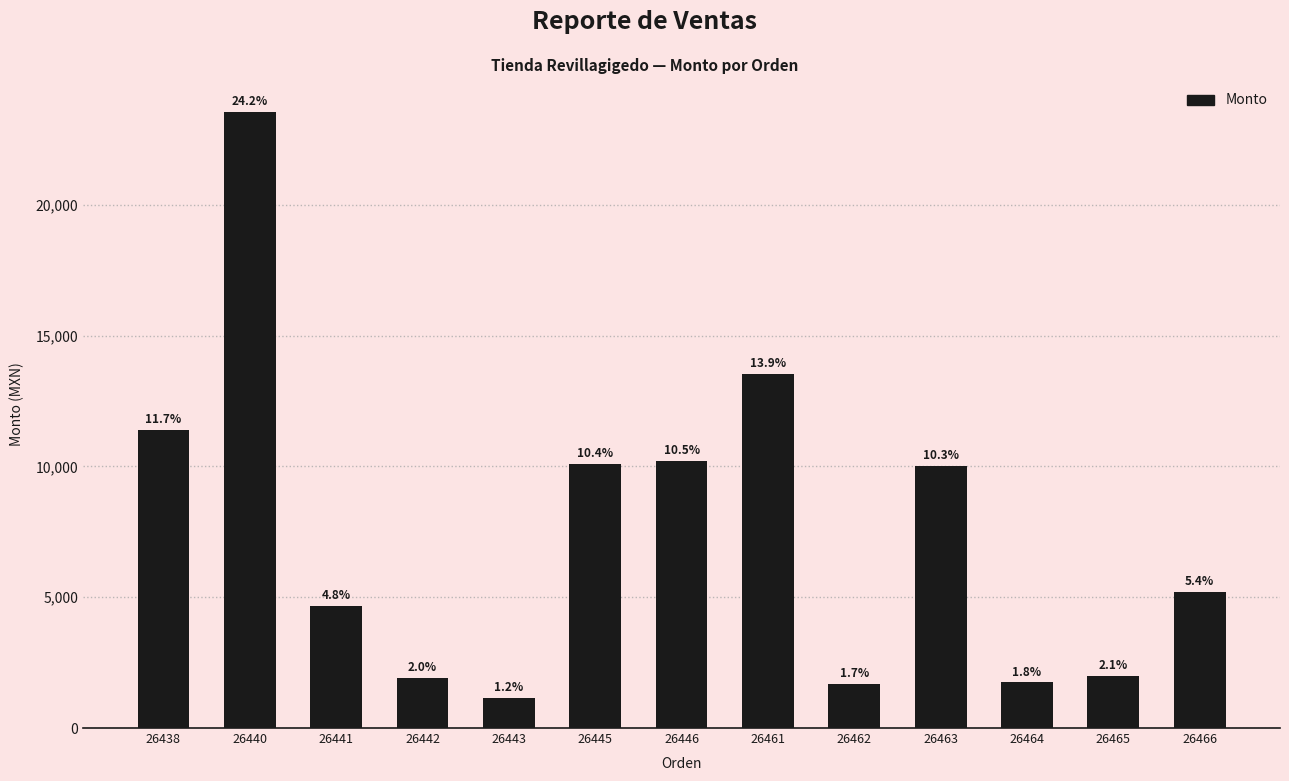

What is the average value?

7472